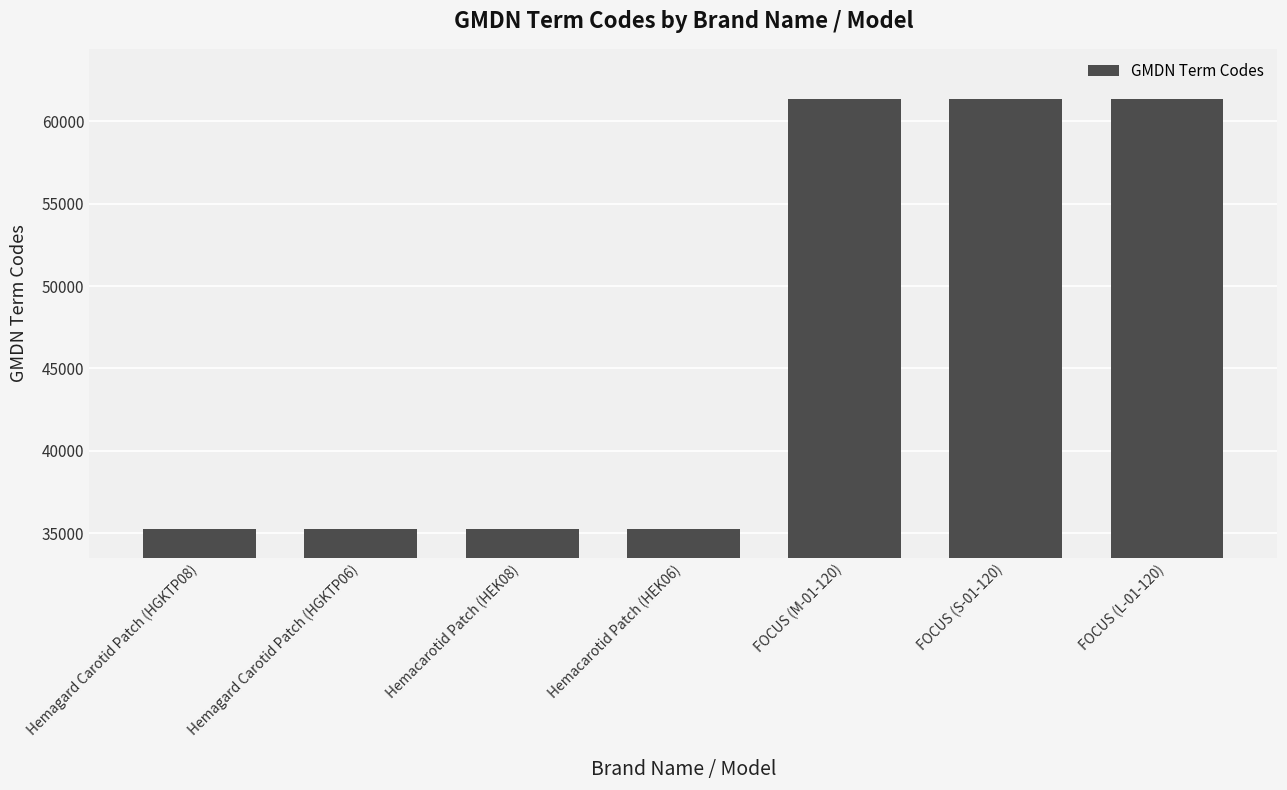

Approximately how many times larger is the value at Hemagard Carotid Patch (HGKTP08) compared to FOCUS (L-01-120)?

0.6